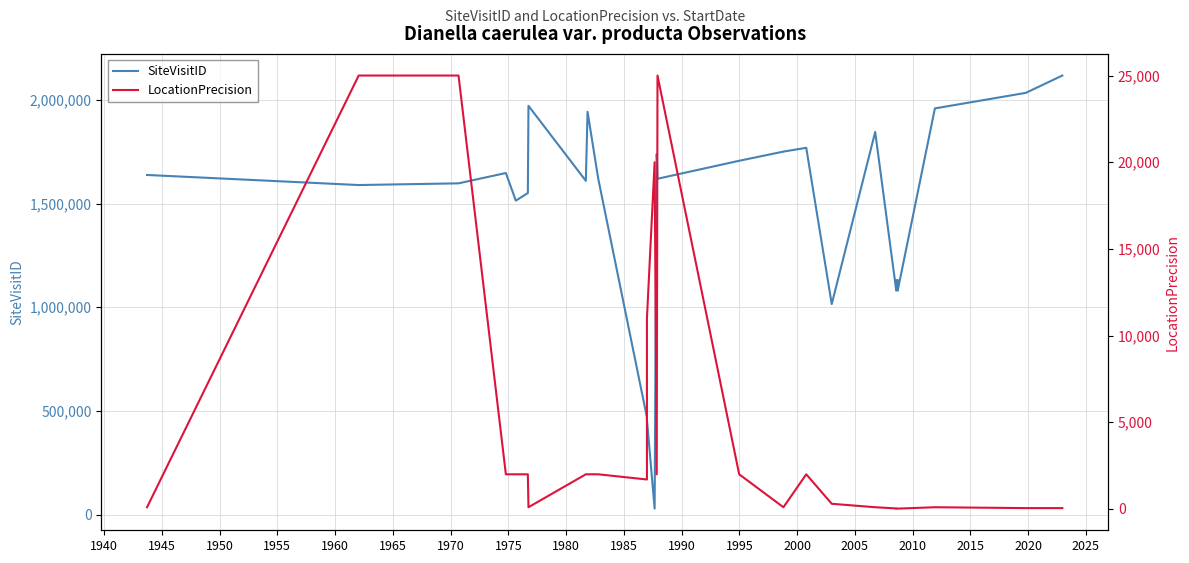

True or false: LocationPrecision and SiteVisitID cross at least once.

False